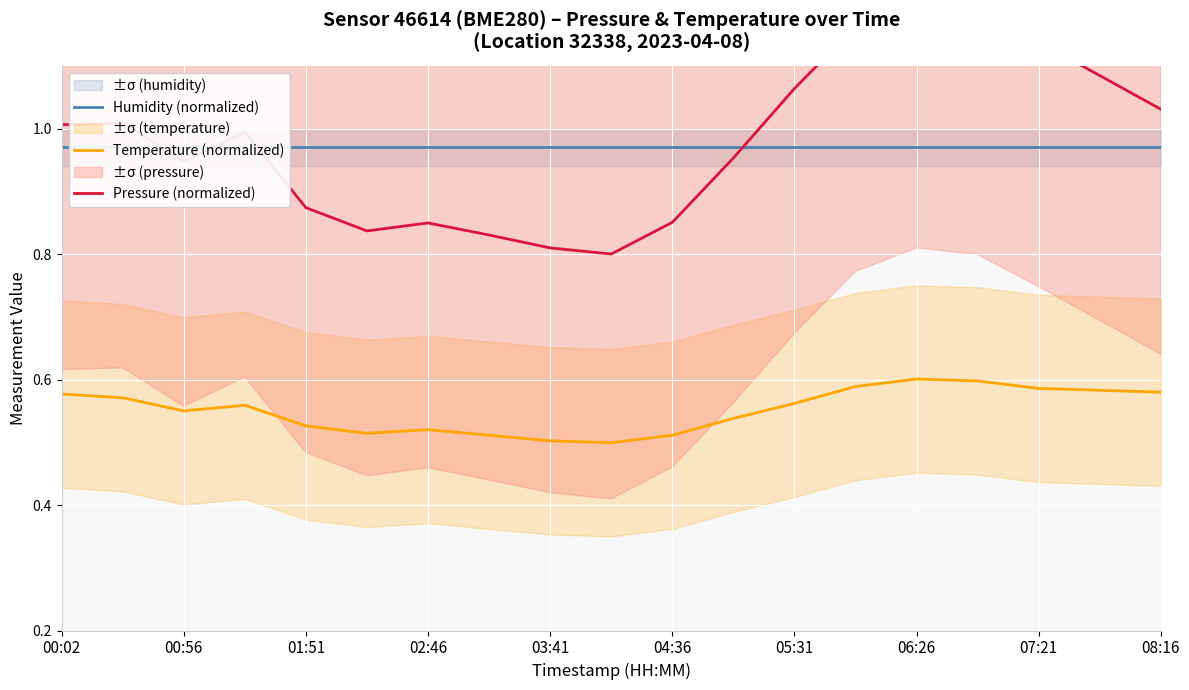

The Temperature (normalized) series shows 0.6 at 06:26. True or false?

True